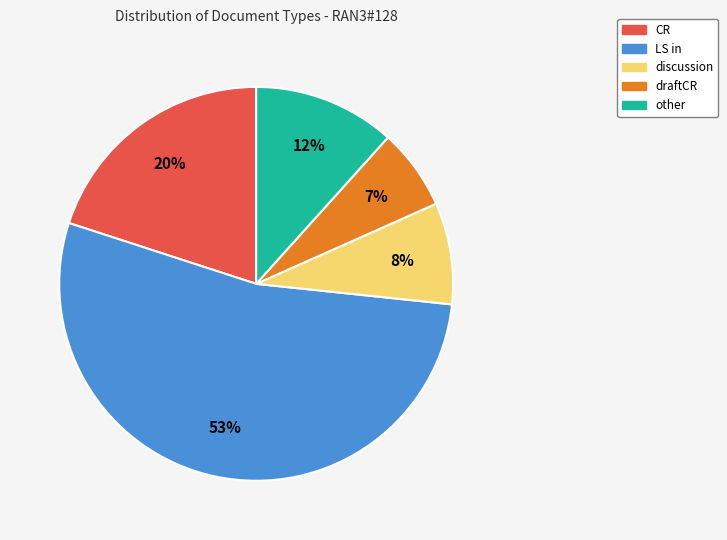

Between LS in and CR, which is larger?

LS in